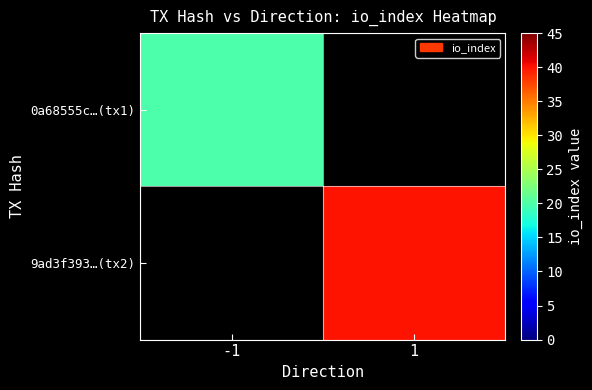

Rank the series at -1 from highest to lowest value.

0a68555c…(tx1), 9ad3f393…(tx2)